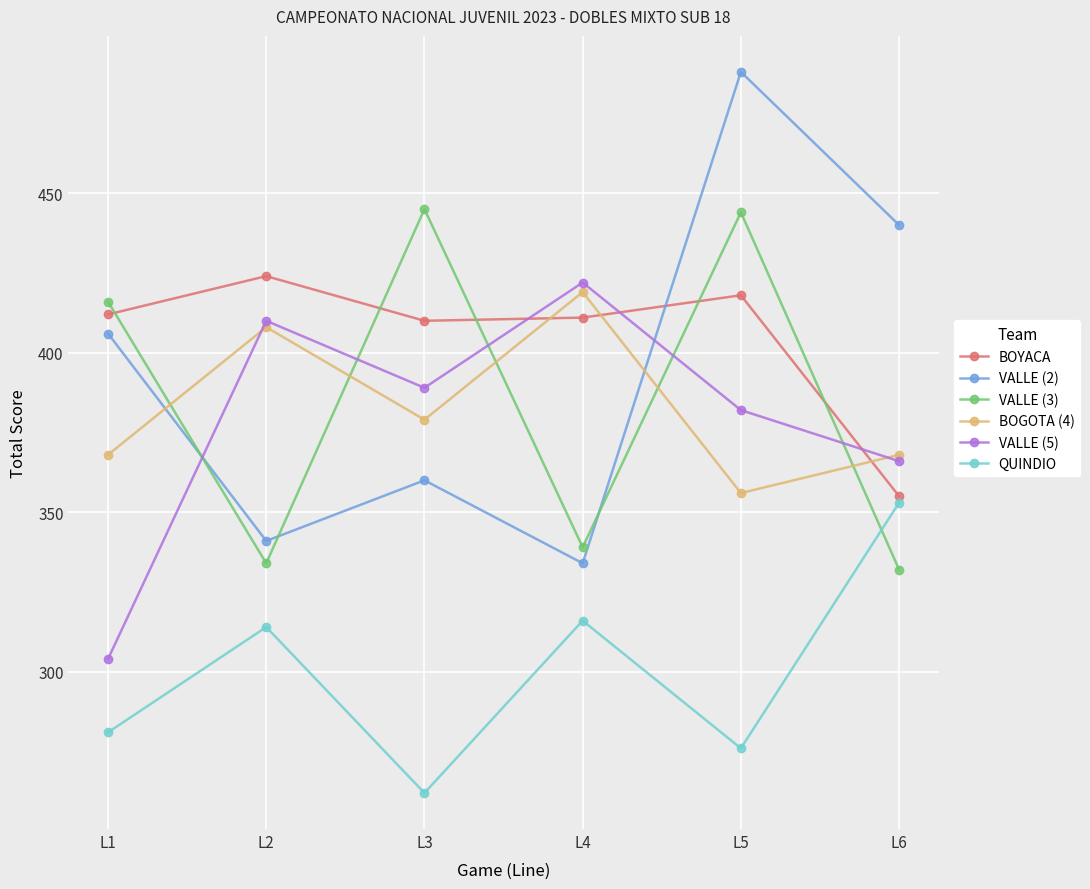

What is the total value across all series at L4?

2241